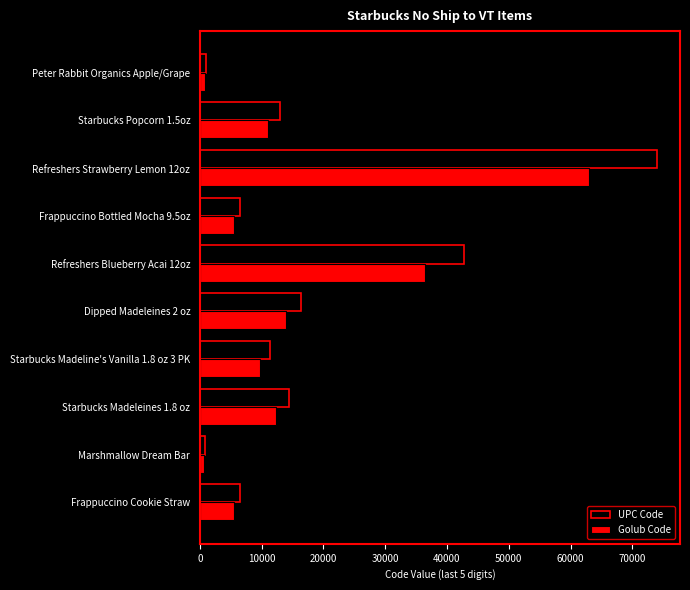

Which series has the largest range (max minus min)?

UPC Code